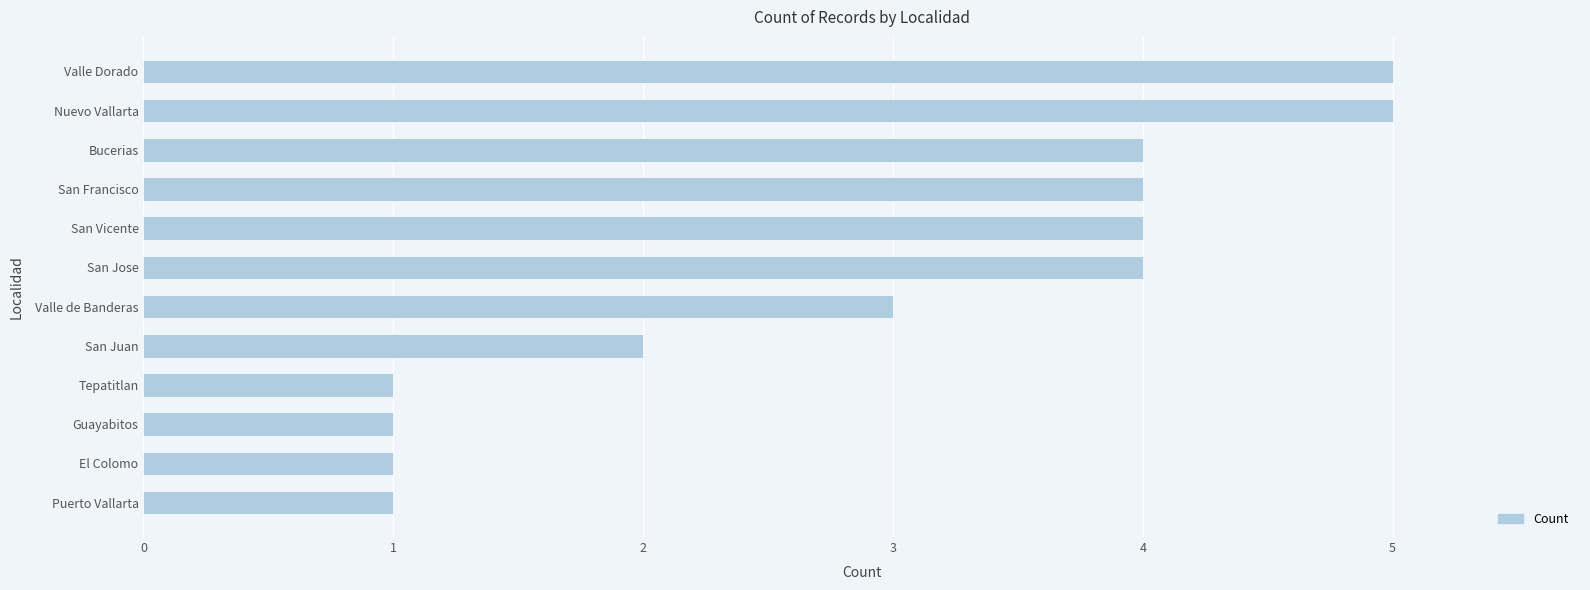

What is the maximum value shown in the chart?

5